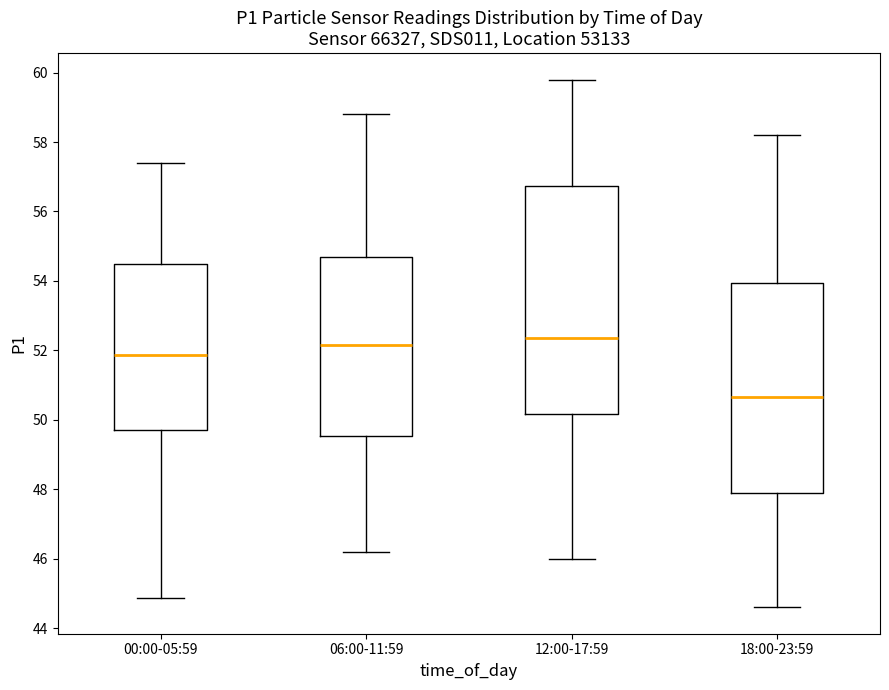

Reading left to right, read every box against the y-axis: the position of its median line, the range the box covers, and the ends of its whiskers. The values are not printed on the chart, so give them approximately, as read against the axis.

00:00-05:59: median 51.8, box 49.8 to 54.6, whiskers 44.8 to 57.4
06:00-11:59: median 52.2, box 49.6 to 54.8, whiskers 46.2 to 58.8
12:00-17:59: median 52.4, box 50.2 to 56.8, whiskers 46.0 to 59.8
18:00-23:59: median 50.6, box 48.0 to 54.0, whiskers 44.6 to 58.2